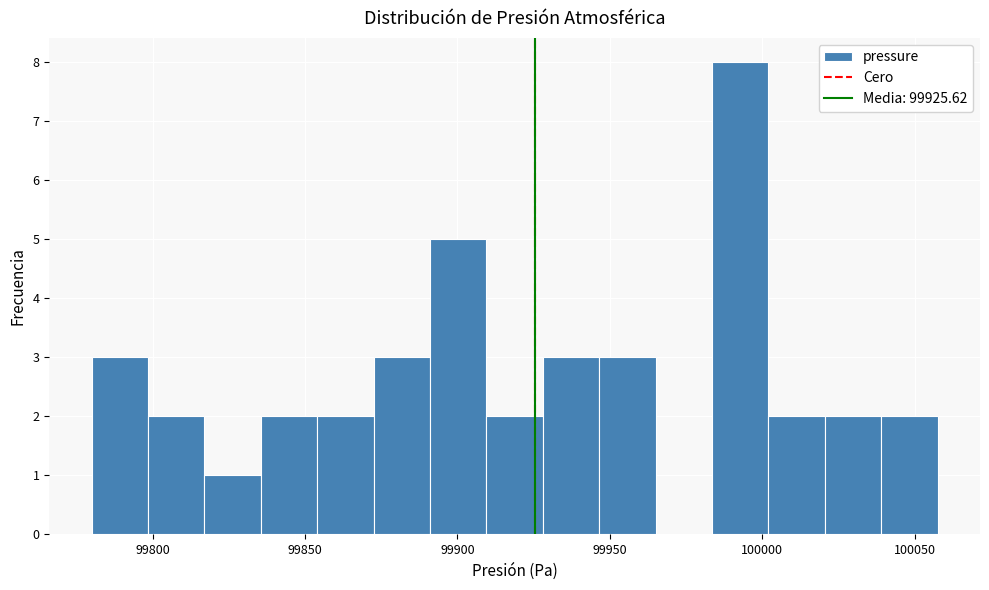

Around what value on the x-axis is the tallest bar? Give the approximate position of its centre, as read against the axis.

99995